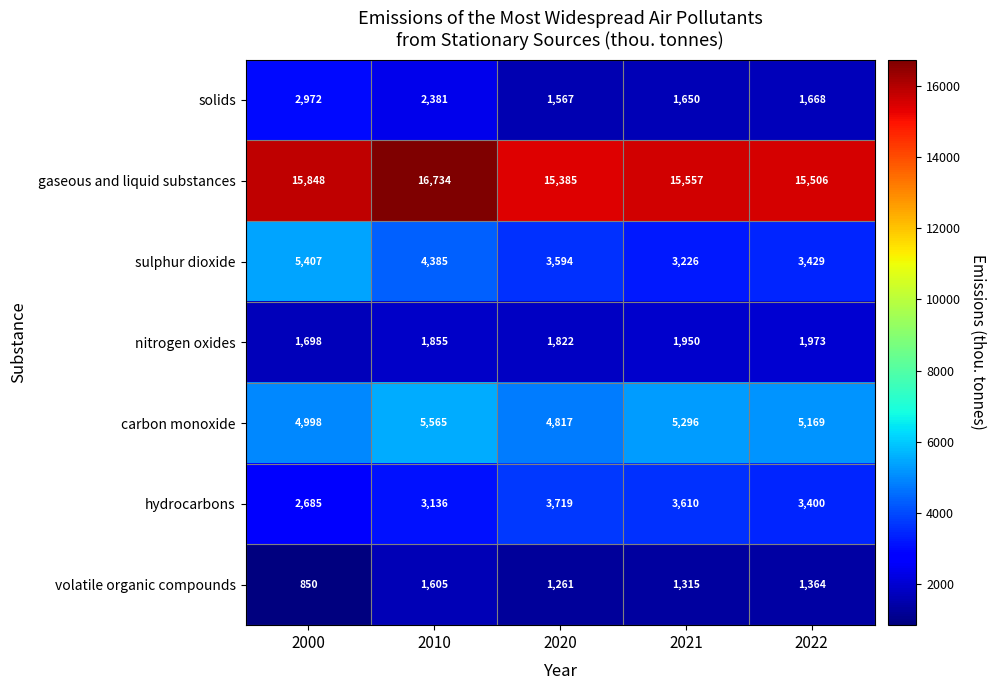

What is the greatest value displayed?

16734